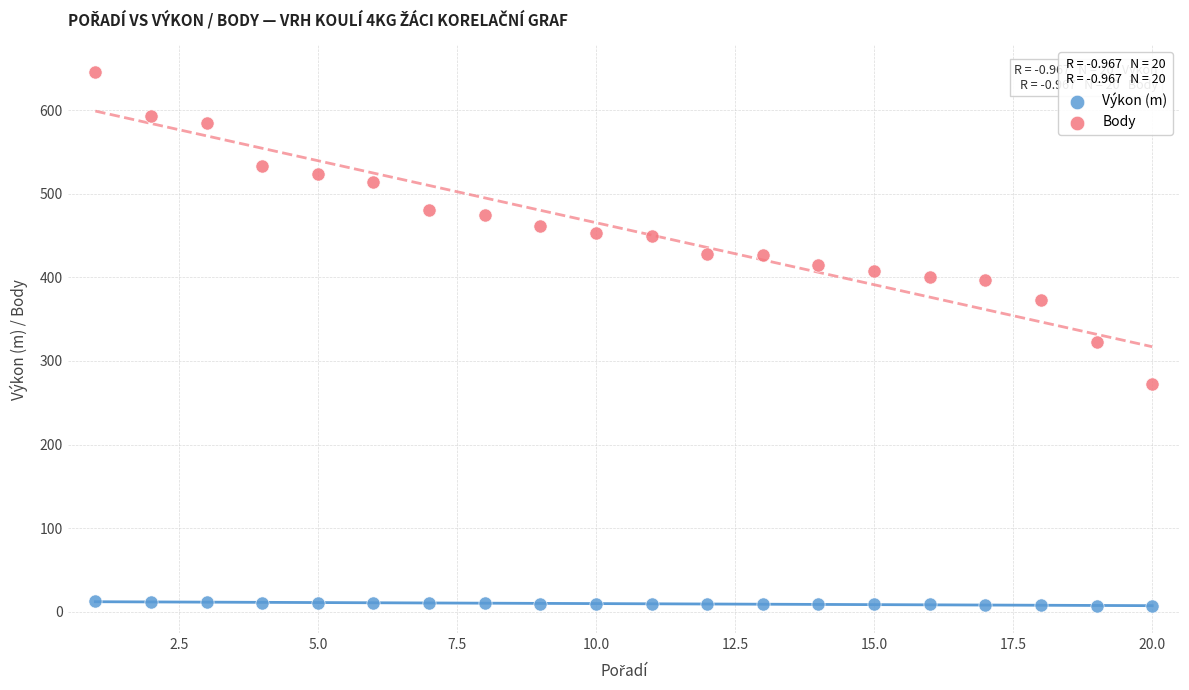

Which series contains the lowest Y value?

Výkon (m)